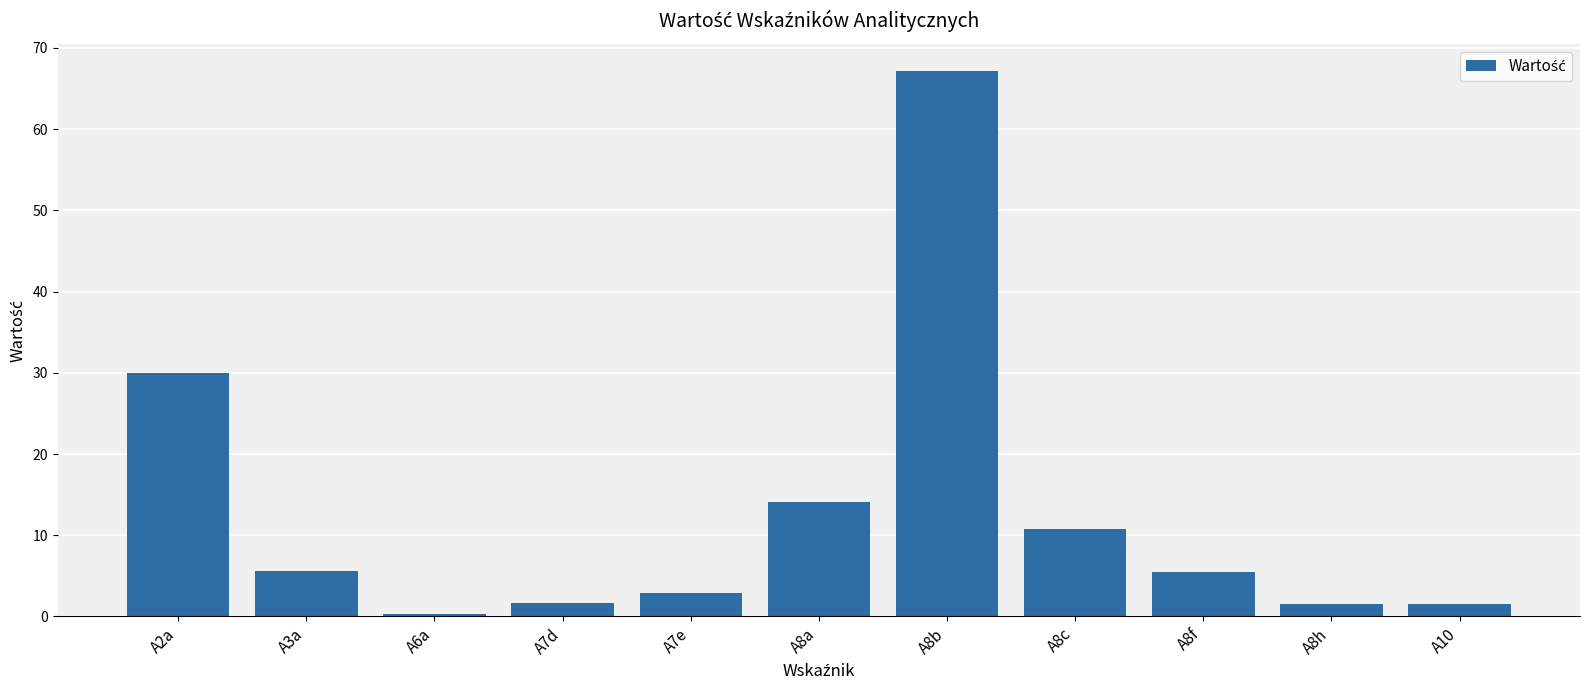

What is the minimum value shown in the chart?

0.3